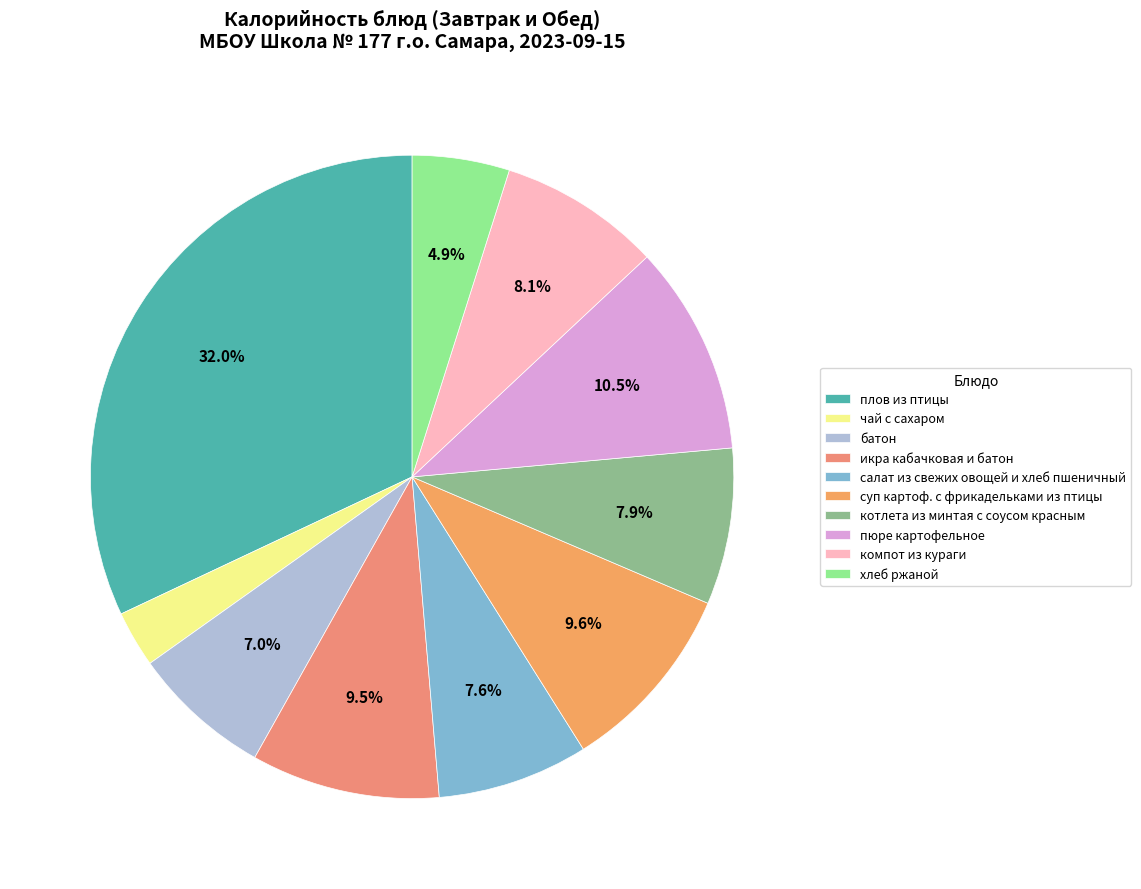

To the nearest percent, what is the difference between the хлеб ржаной and икра кабачковая и батон slice percentages?

5%